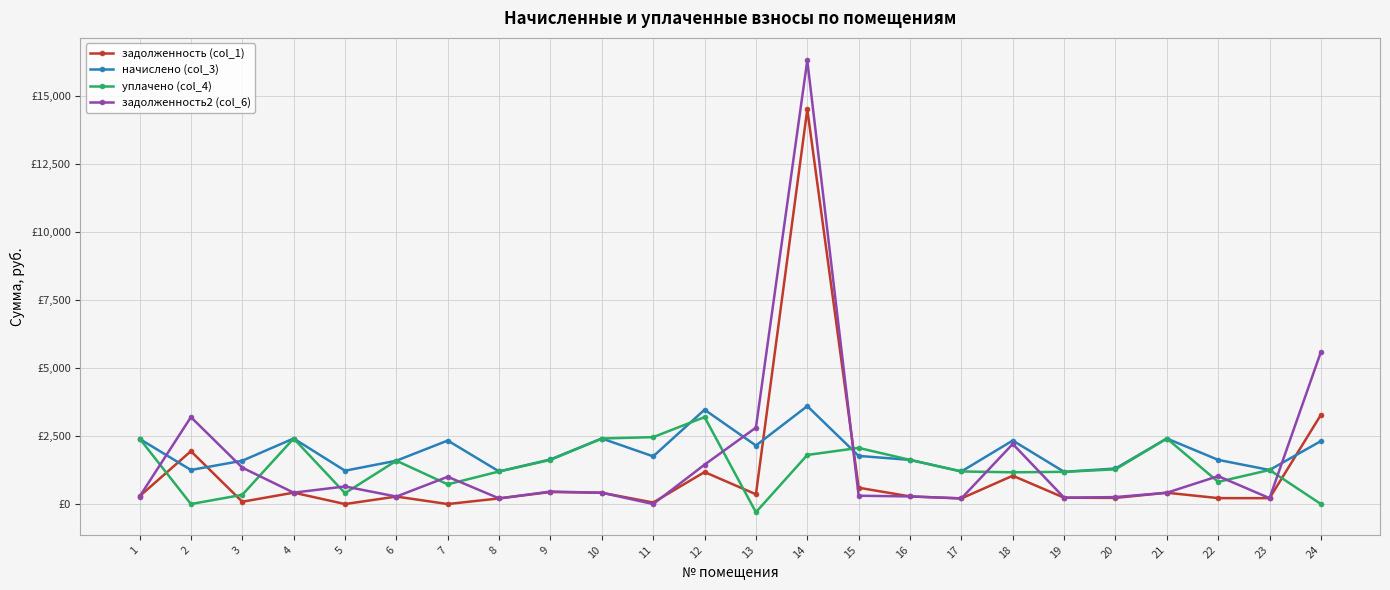

How many intersections are there between задолженность (col_1) and задолженность2 (col_6)?

3